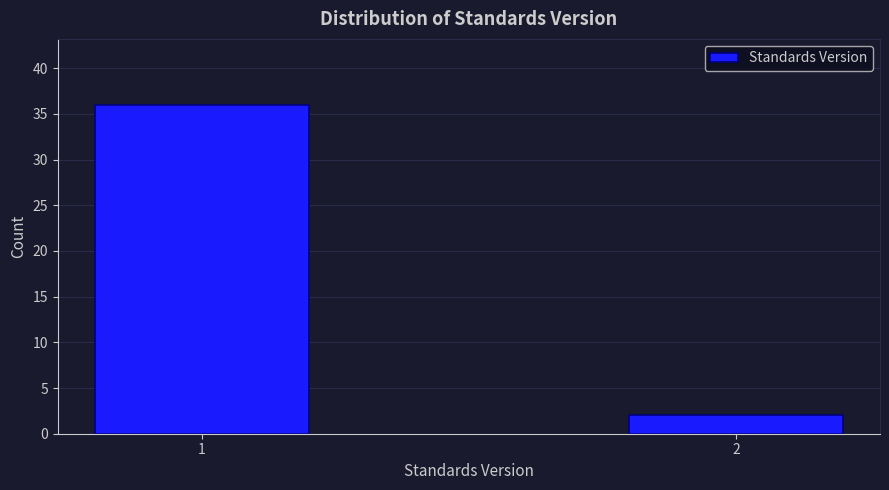

Reading left to right, transcribe all the data shown in this chart.

1=36	2=2